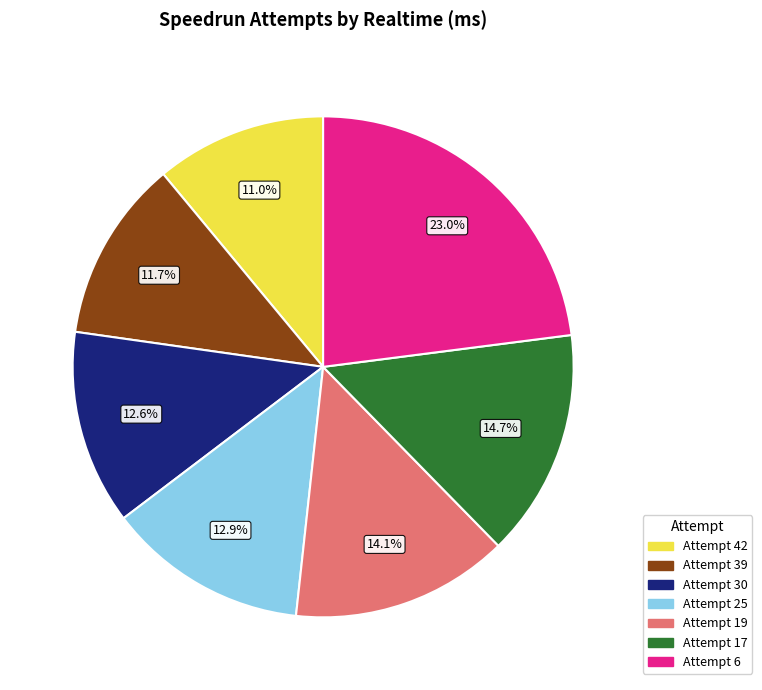

Which slice is the smallest?

Attempt 42